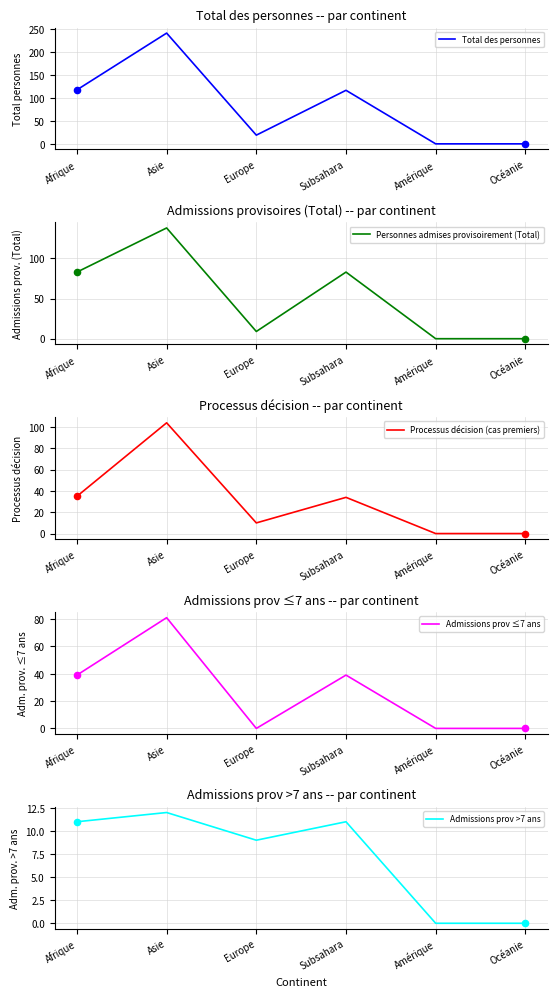

At how many categories does at least one series exceed 187?

1